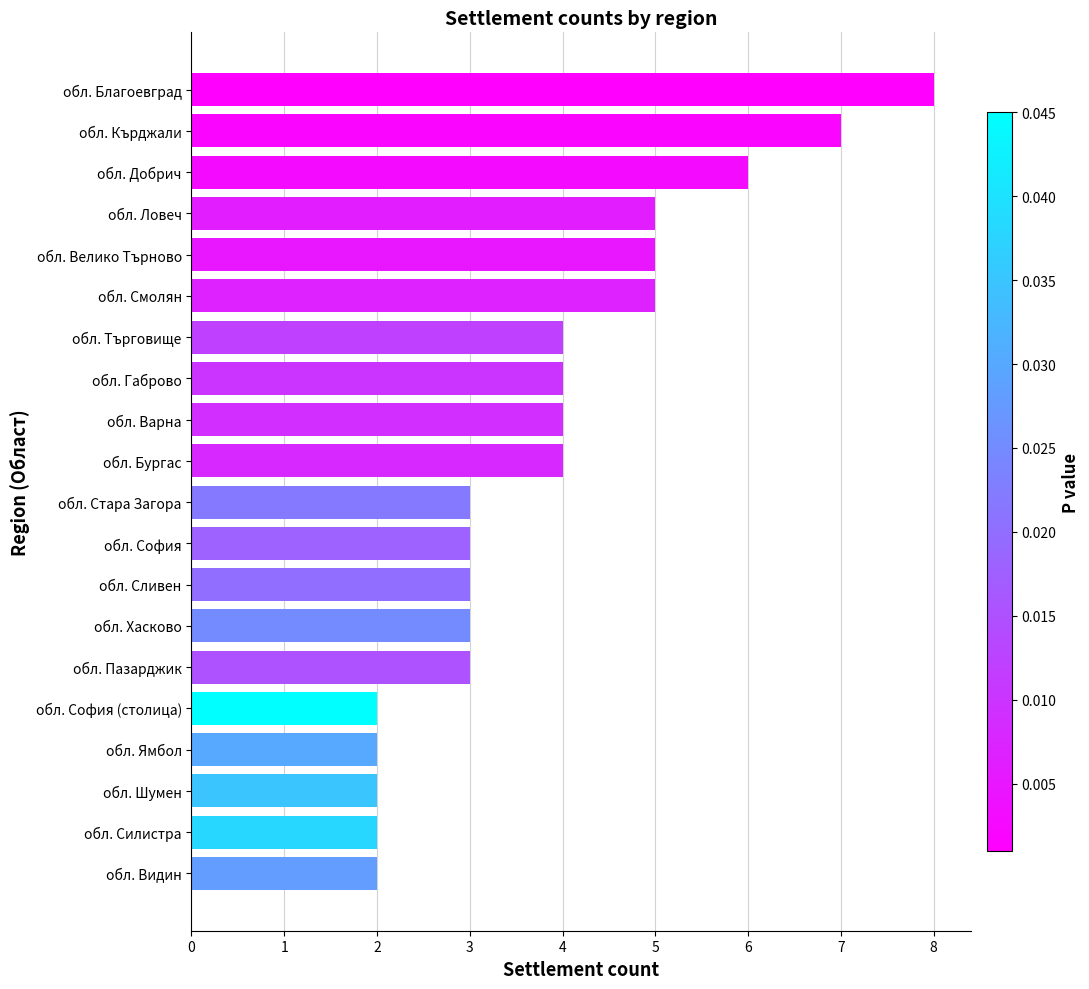

What is the ratio of the value at обл. Ямбол to the value at обл. Габрово?

0.5